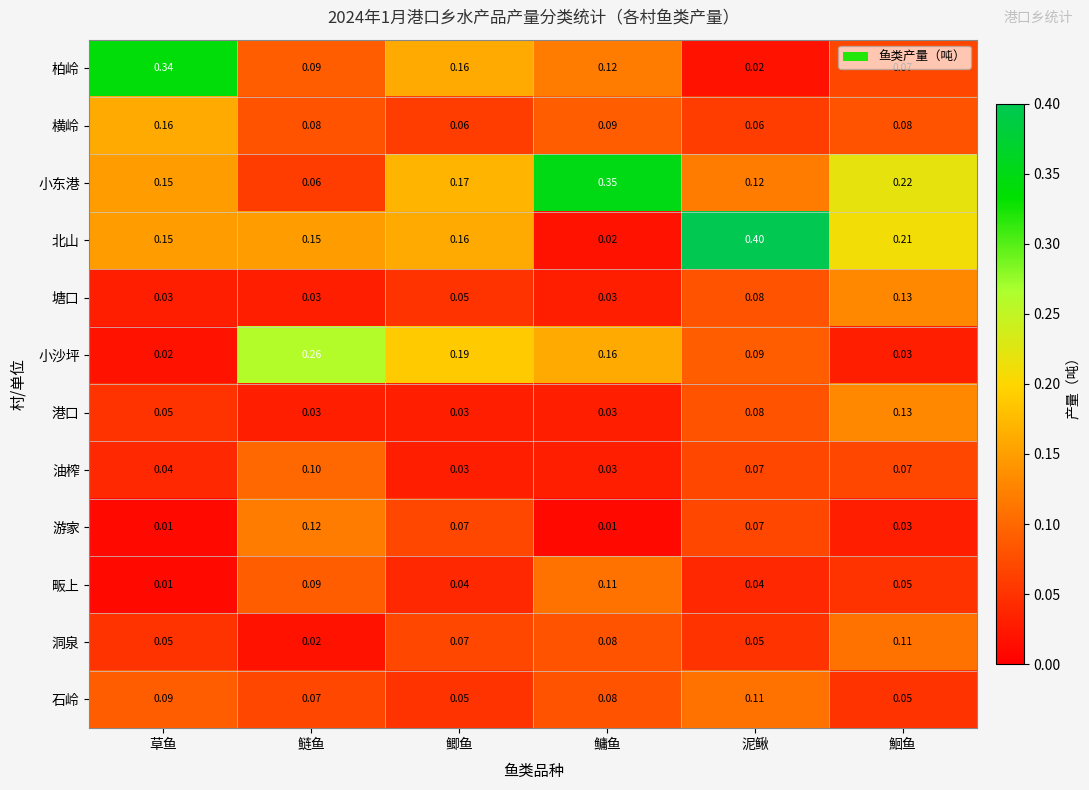

Which series changed the most between 鲫鱼 and 鳙鱼?

小东港